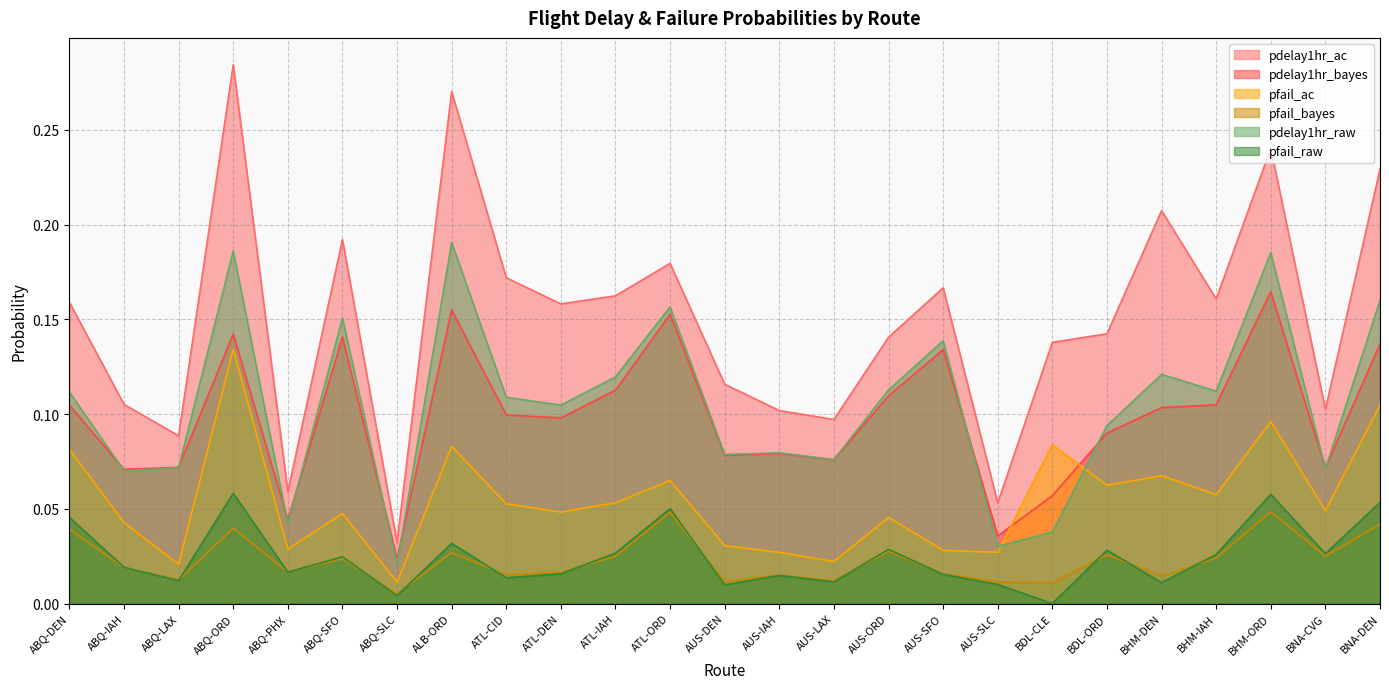

True or false: pfail_bayes and pdelay1hr_bayes cross at least once.

False